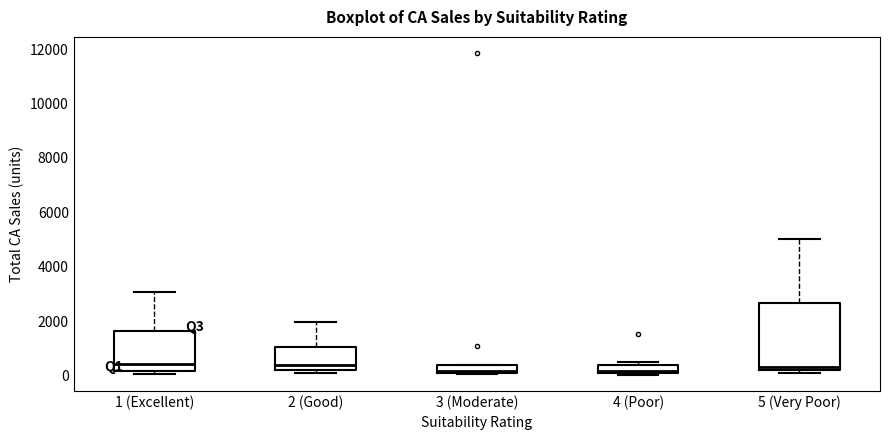

Which box is the tallest, from its lower edge to its upper edge?

5 (Very Poor)